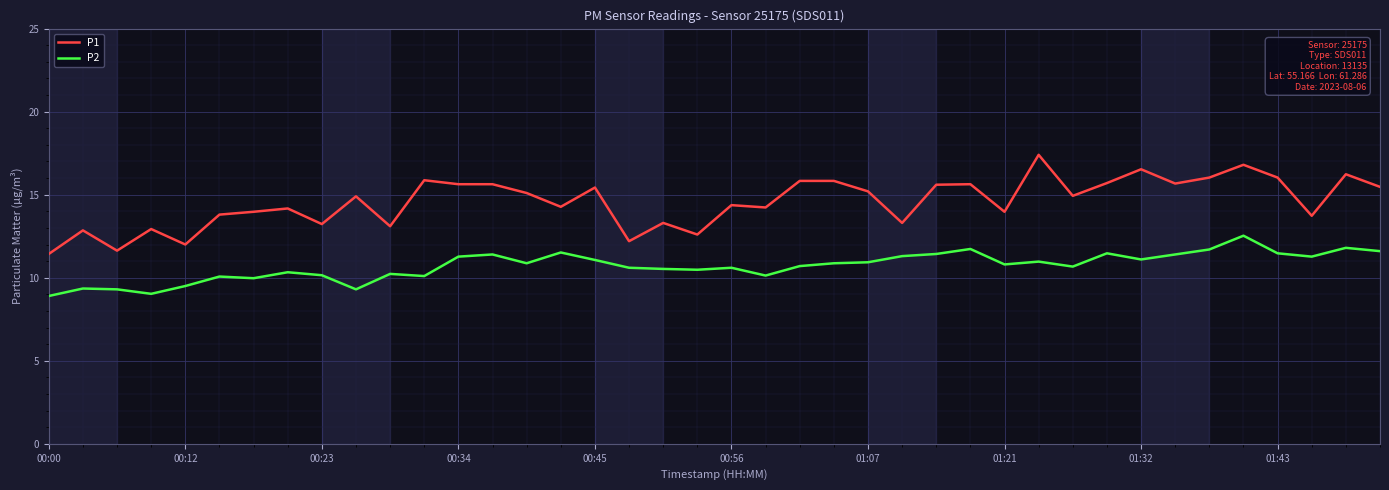

Which series has the widest spread of values?

P1